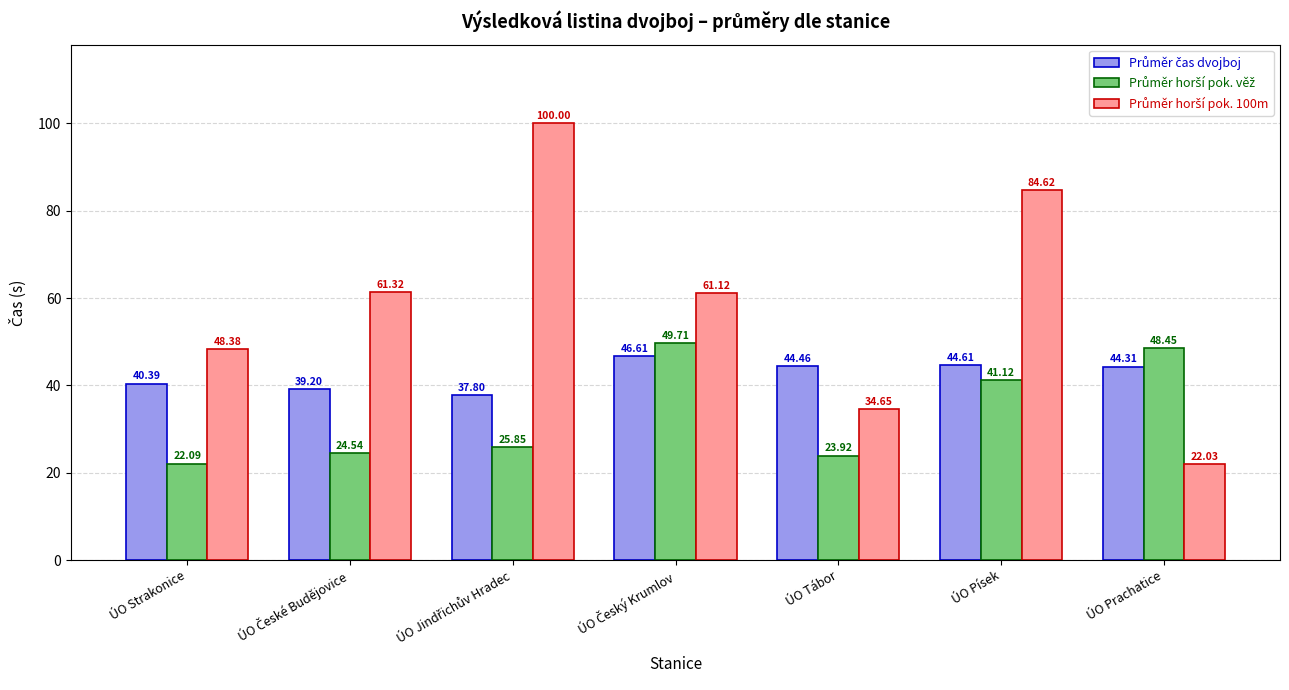

How many groups of bars are there?

7